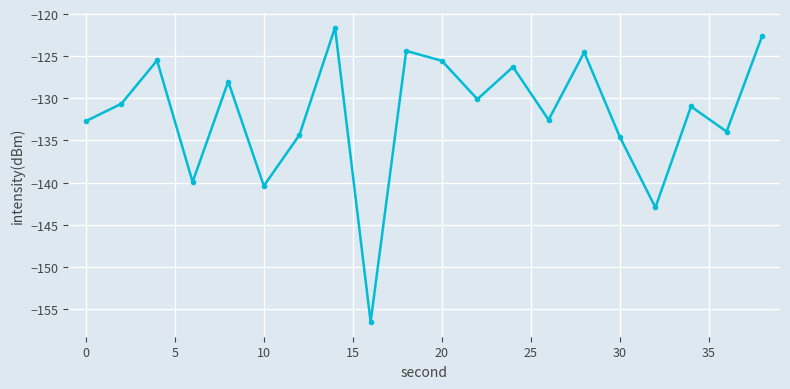

What is the average value?

-131.9